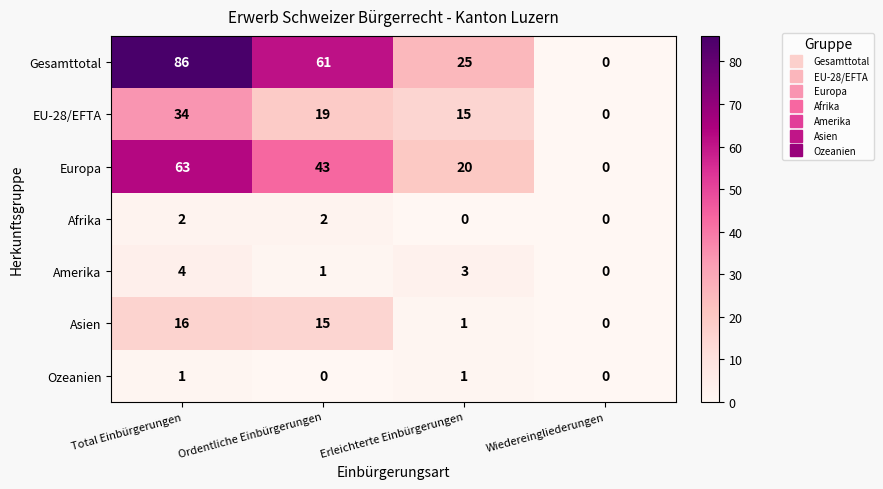

The Afrika series shows -1 at Erleichterte Einbürgerungen. True or false?

False